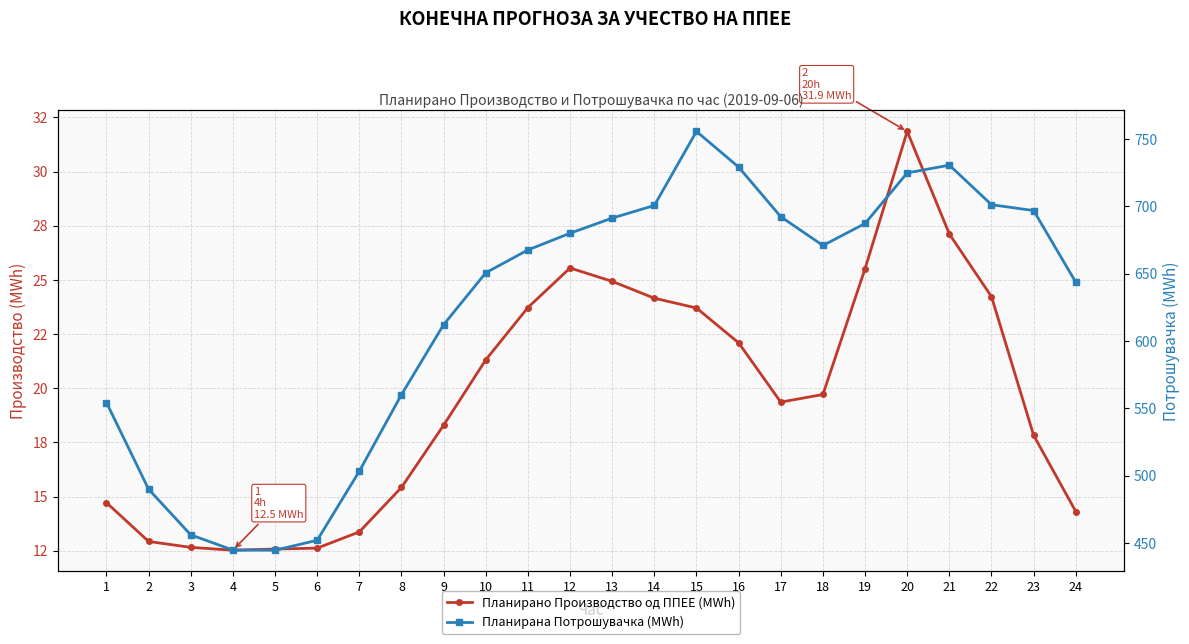

True or false: Планирана Потрошувачка (MWh) and Планирано Производство од ППЕЕ (MWh) cross at least once.

False